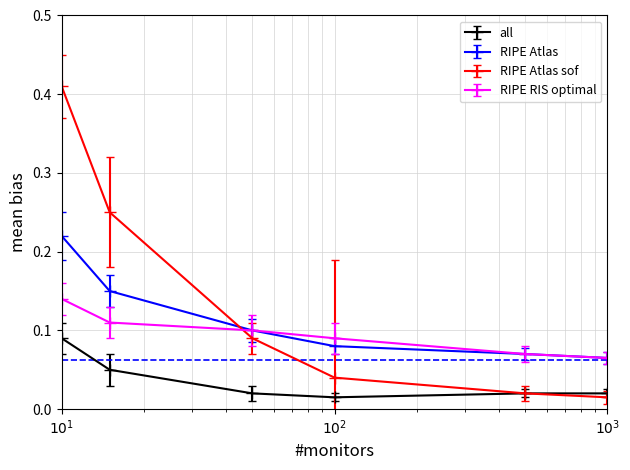

True or false: RIPE Atlas sof has more than 0 interior local peaks.

False